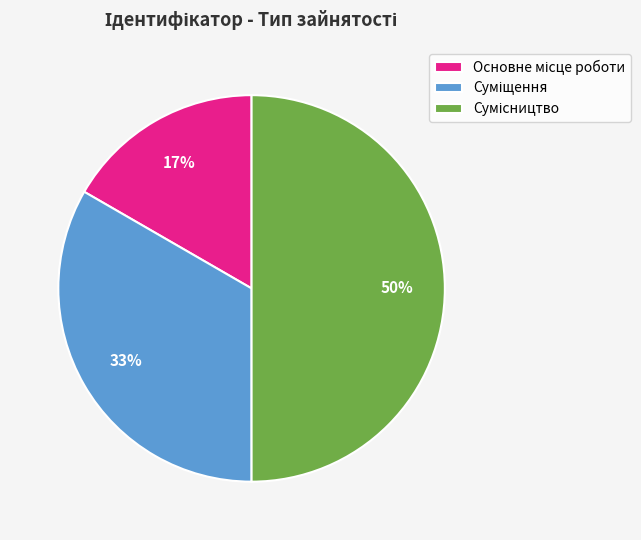

To the nearest percent, what is the difference between the largest and smallest slice percentages?

33%